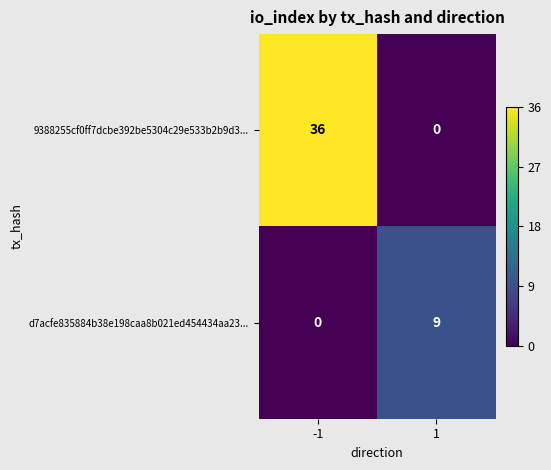

Which series has the largest total across all categories?

9388255cf0ff7dcbe392be5304c29e533b2b9d3...